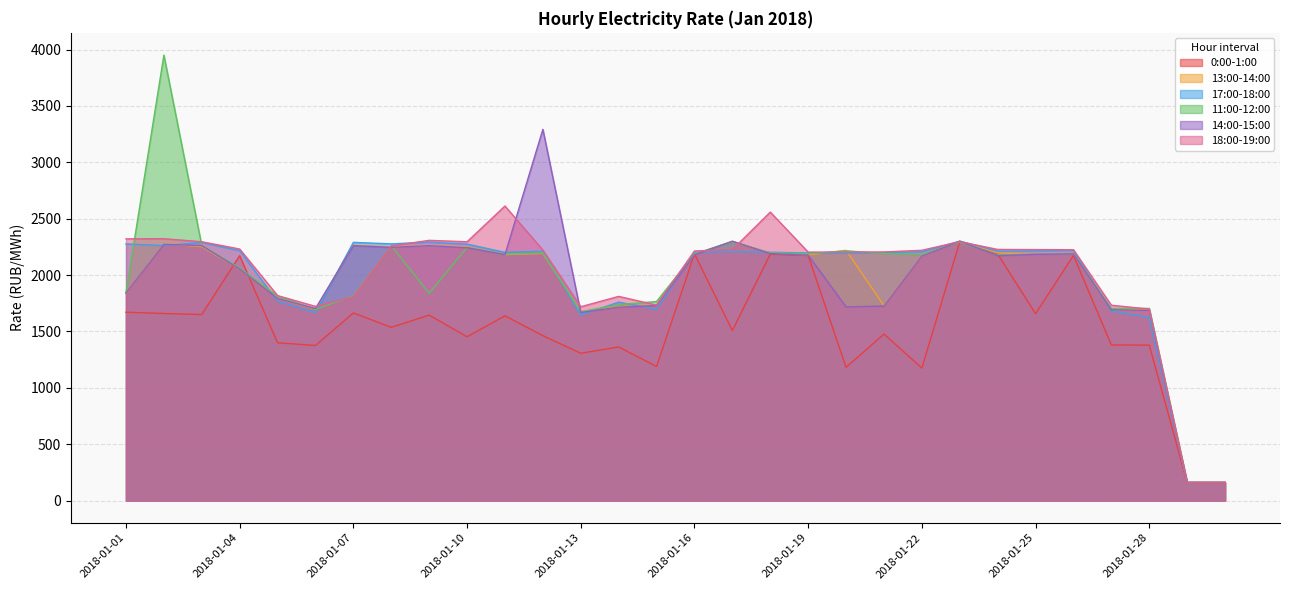

How many interior local valleys does the 14:00-15:00 series have?

6